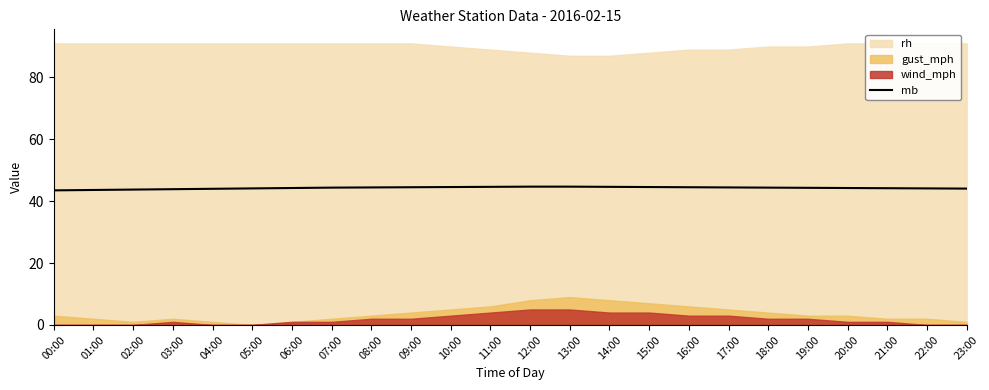

The chart shows a value of 66.6 at 02:00. True or false?

False